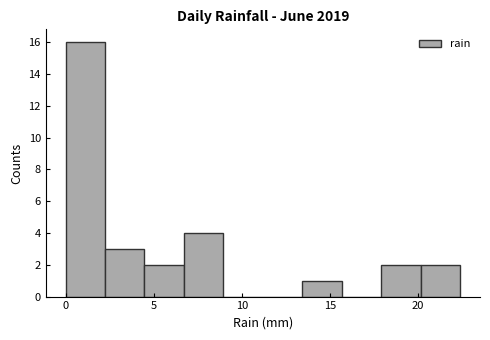

What is the height of the bar covering 20.0 to 22.5 on the x-axis? Neither the bar edges nor the heights are printed on the chart, so give them approximately, as read against the axes.

2